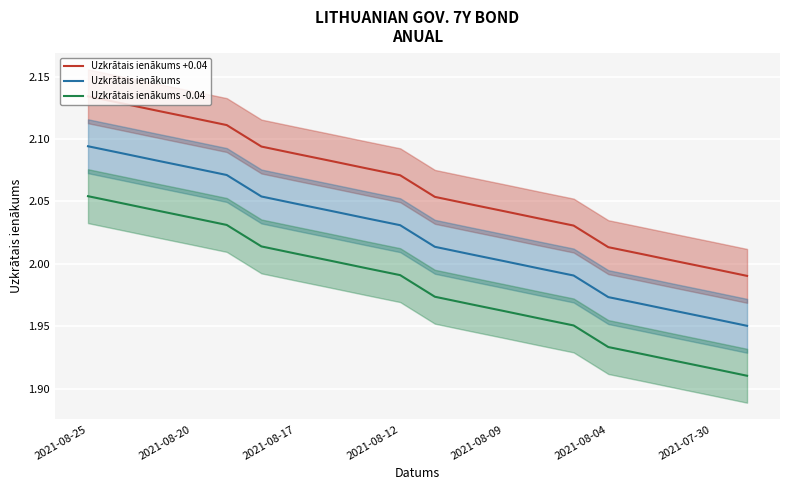

True or false: Uzkrātais ienākums +0.04 and Uzkrātais ienākums -0.04 cross at least once.

False